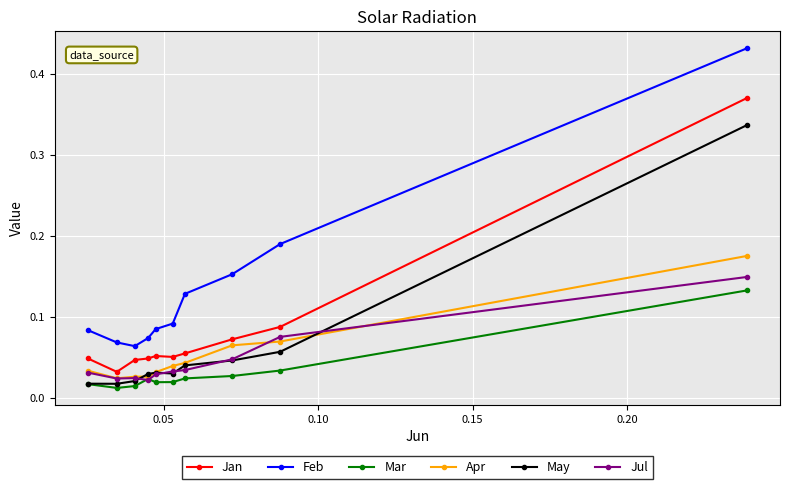

Which series has the largest total across all categories?

Feb